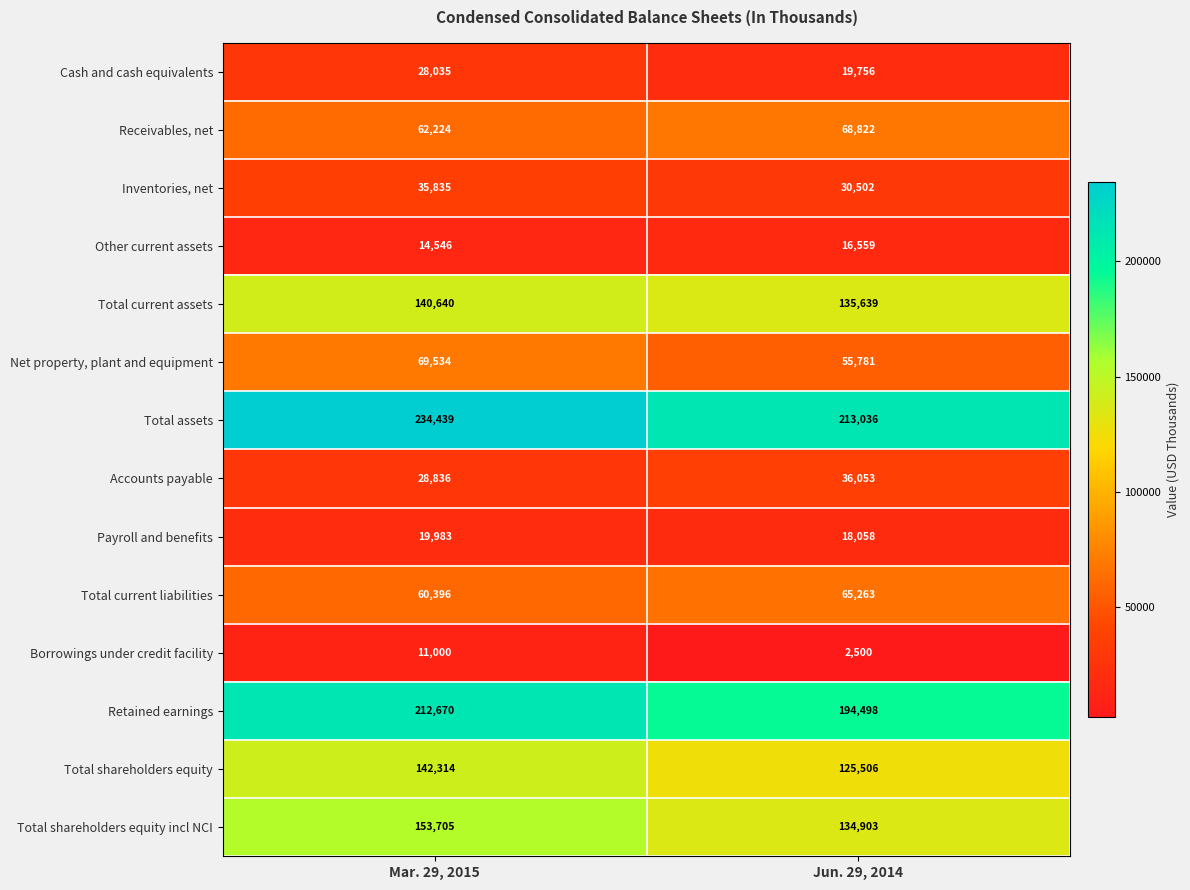

What is the greatest value displayed?

234439